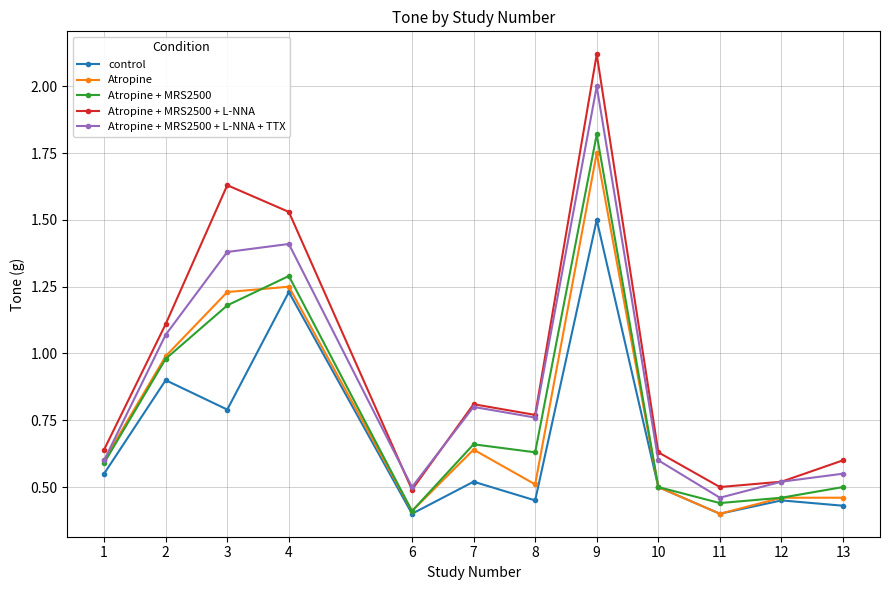

True or false: control has more than 2 interior local peaks.

True